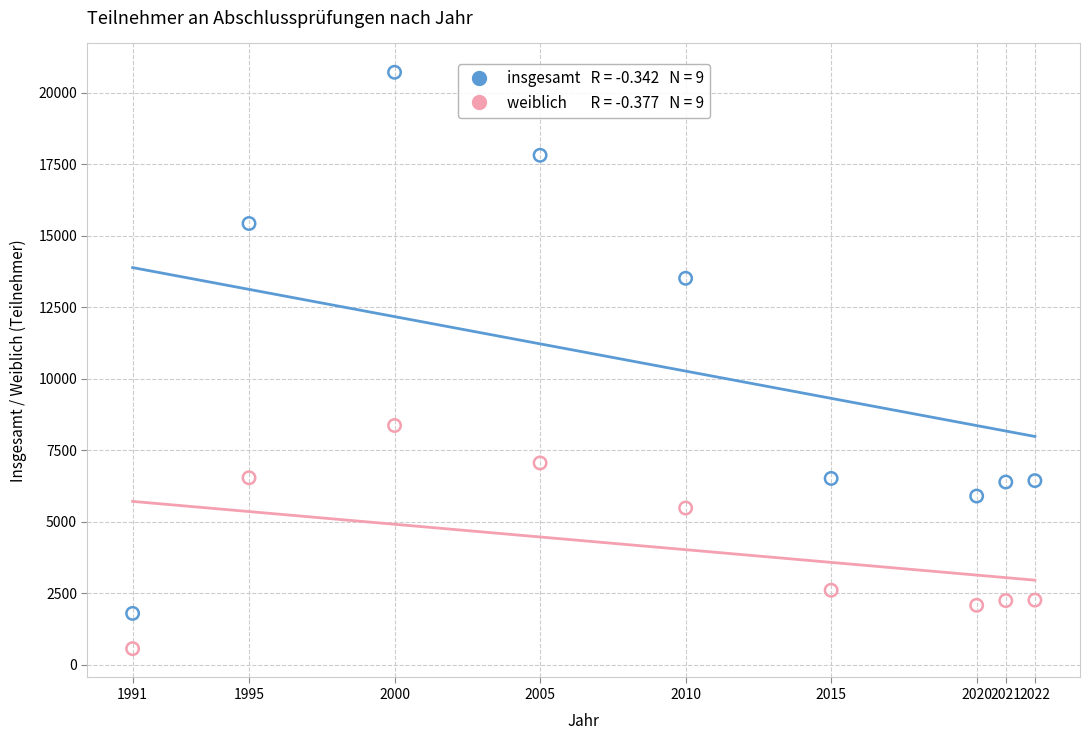

Across all data points, what is the range of X values (max minus min)?

31